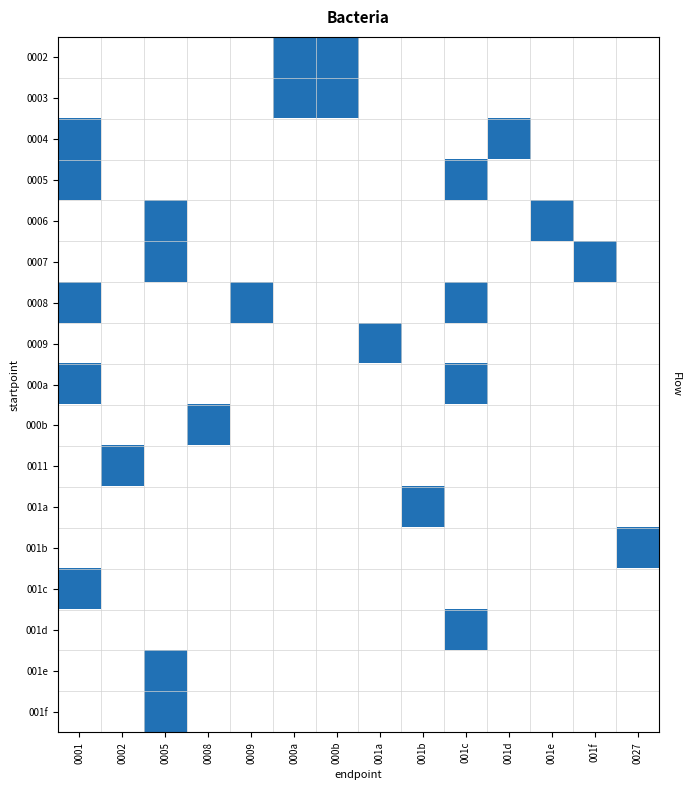

Which label corresponds to the largest value in the chart?

000a